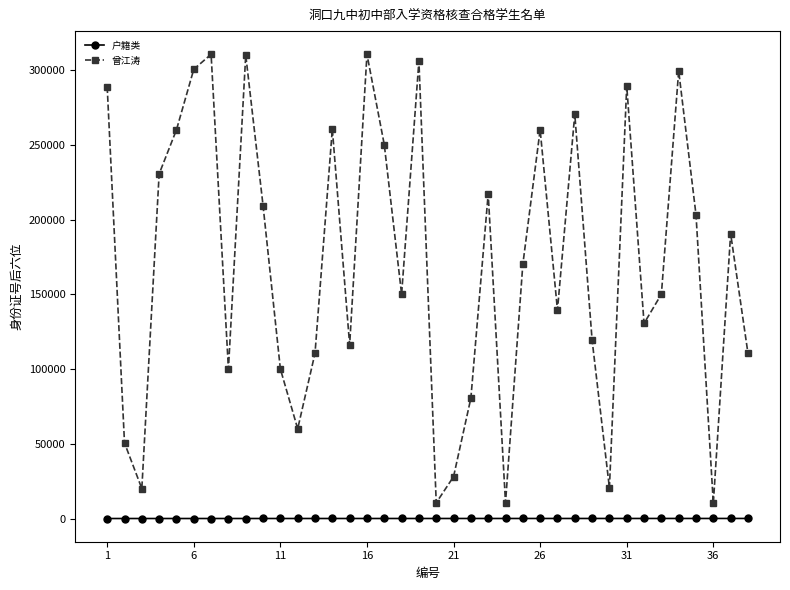

True or false: 曾江涛 has more than 2 points higher than both neighbors.

True